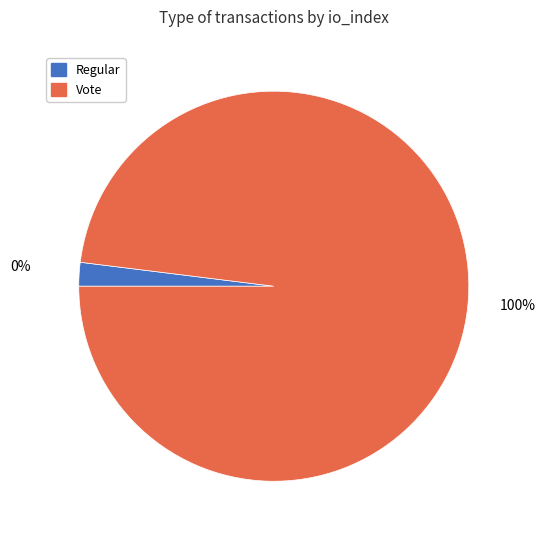

Count the number of slices in the pie.

2